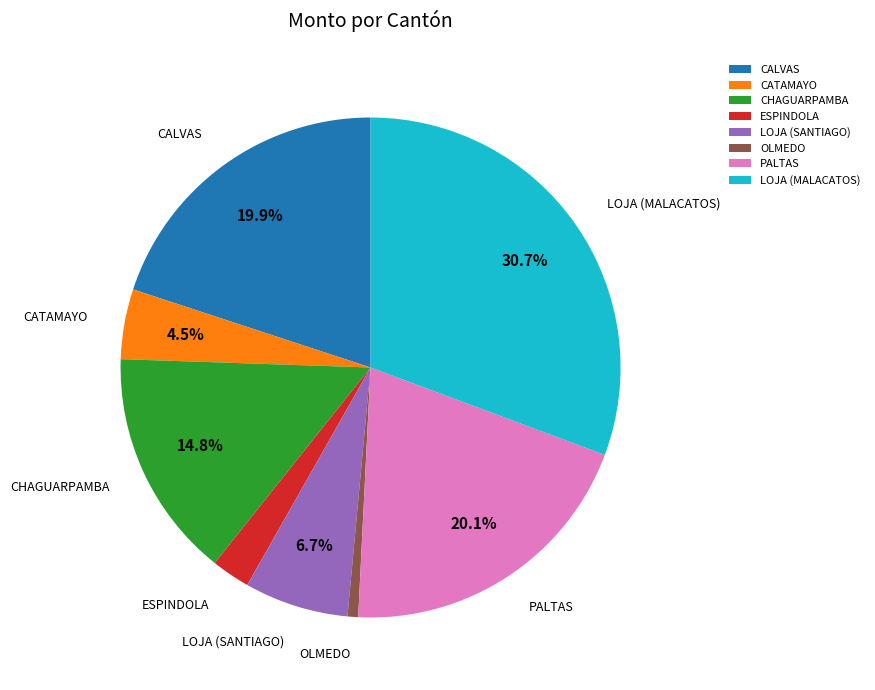

What percentage is the LOJA (MALACATOS) slice, to the nearest percent?

31%